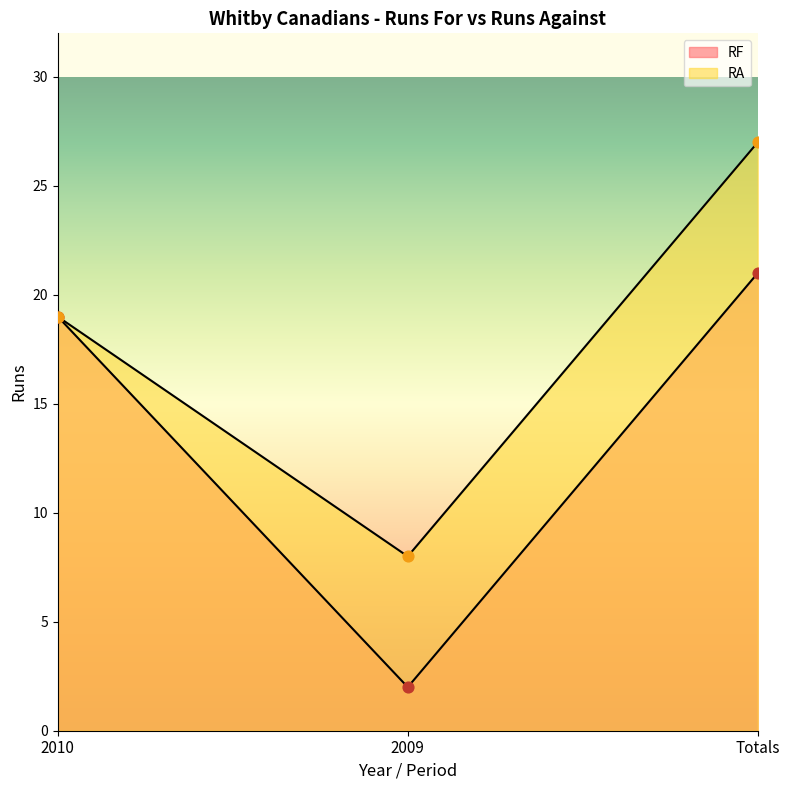

What are all the series names shown in the legend?

RF, RA